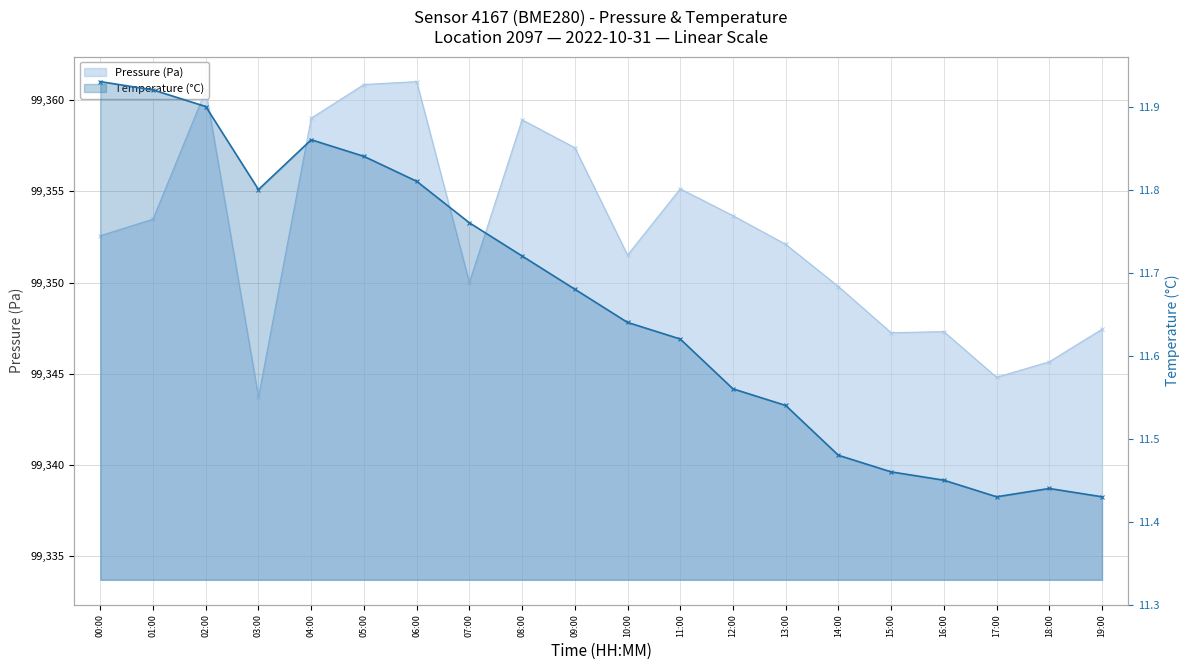

What is the value of the temperature point at the 18th from the left?

11.4